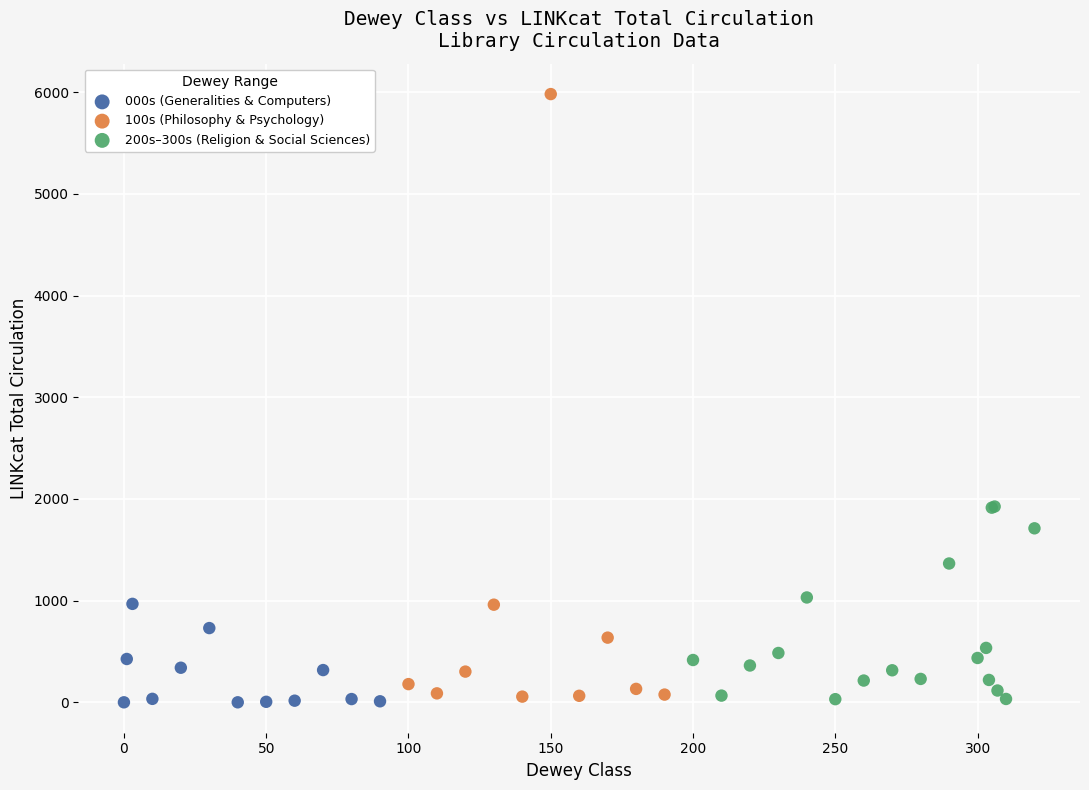

Which series contains the highest Y value?

100s (Philosophy & Psychology)